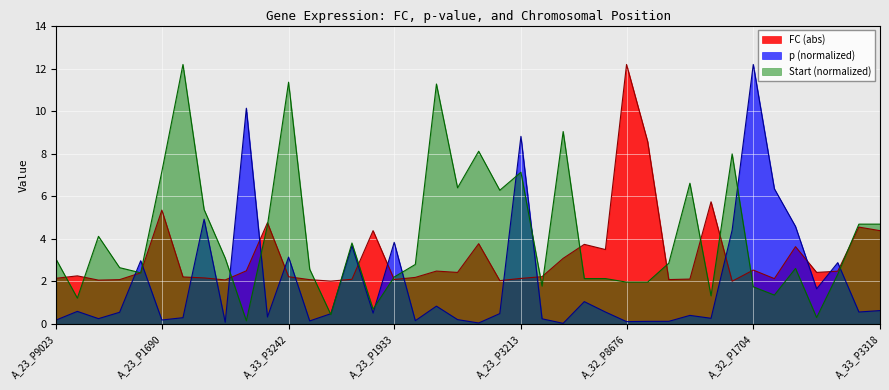

Which series has the largest range (max minus min)?

p